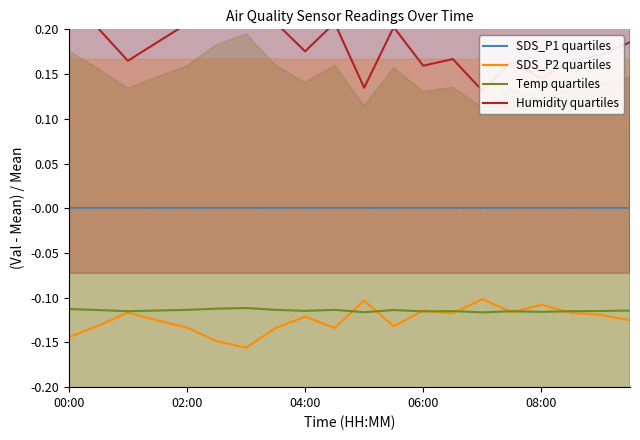

True or false: Temp quartiles and SDS_P1 quartiles intersect in this chart.

False